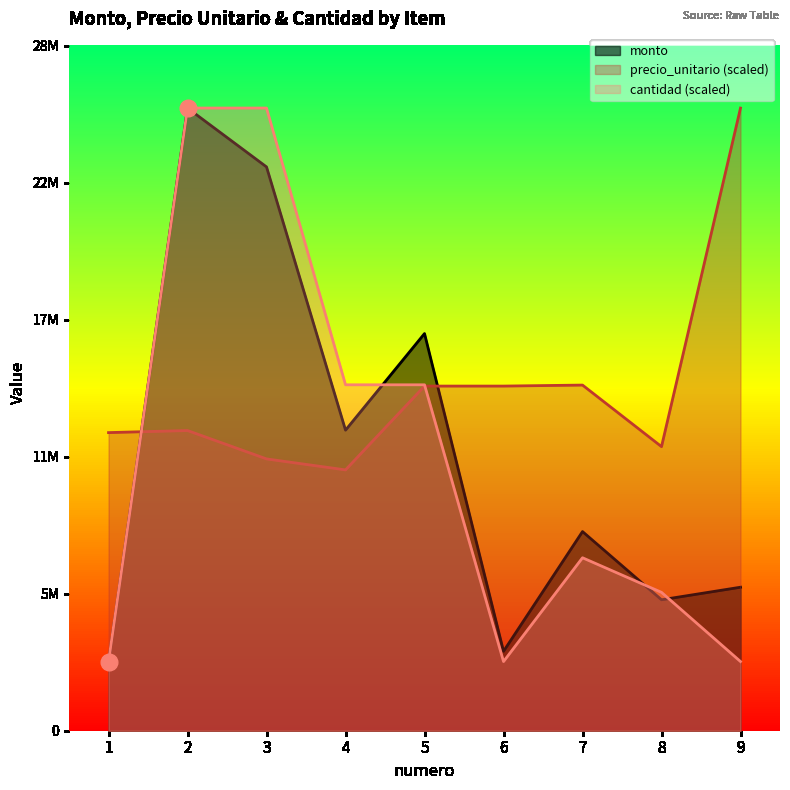

What is the highest value of the cantidad series?

26033400.0